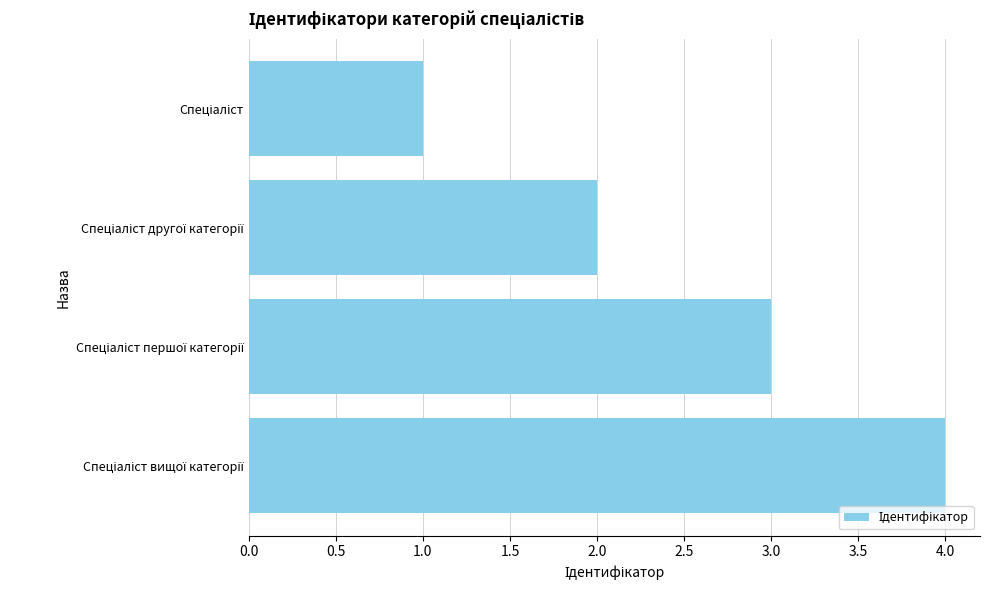

How many bars are there in total?

4